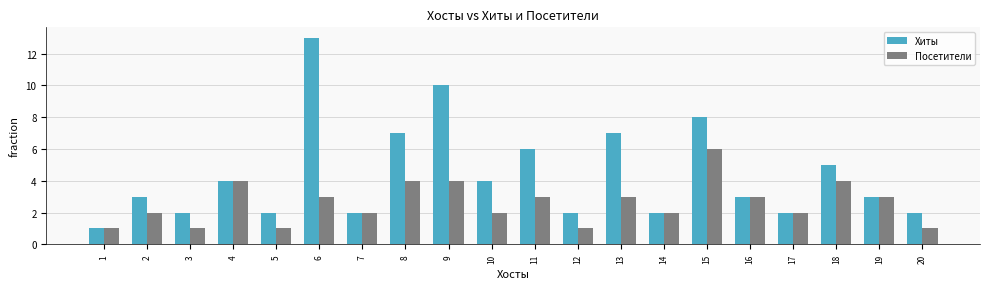

Count the number of categories in the chart.

20